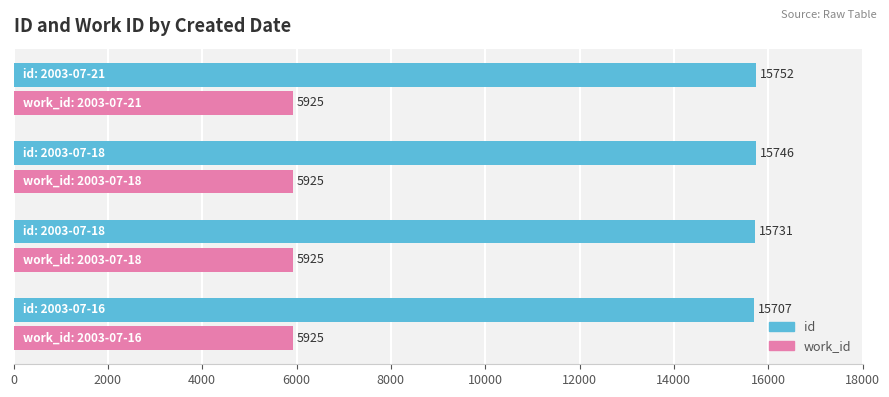

What is the average value of the work_id series?

5925